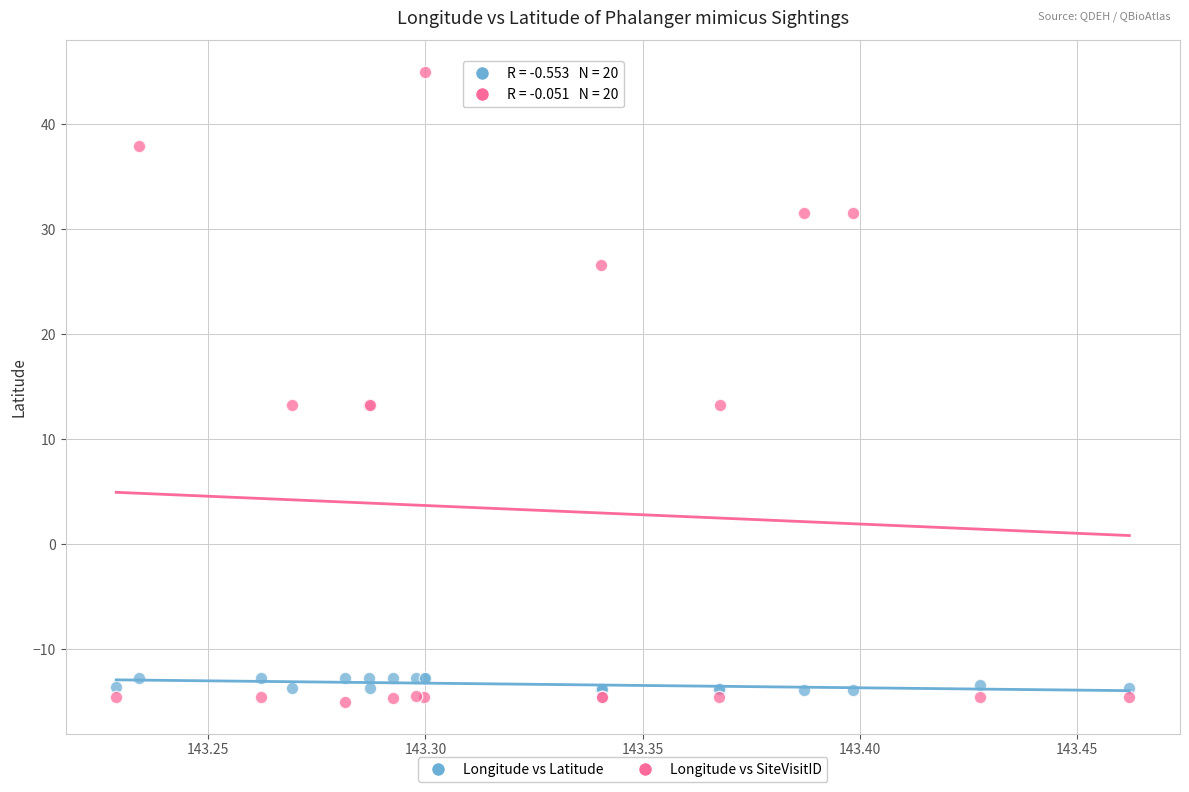

Which series contains the highest Y value?

Longitude vs SiteVisitID